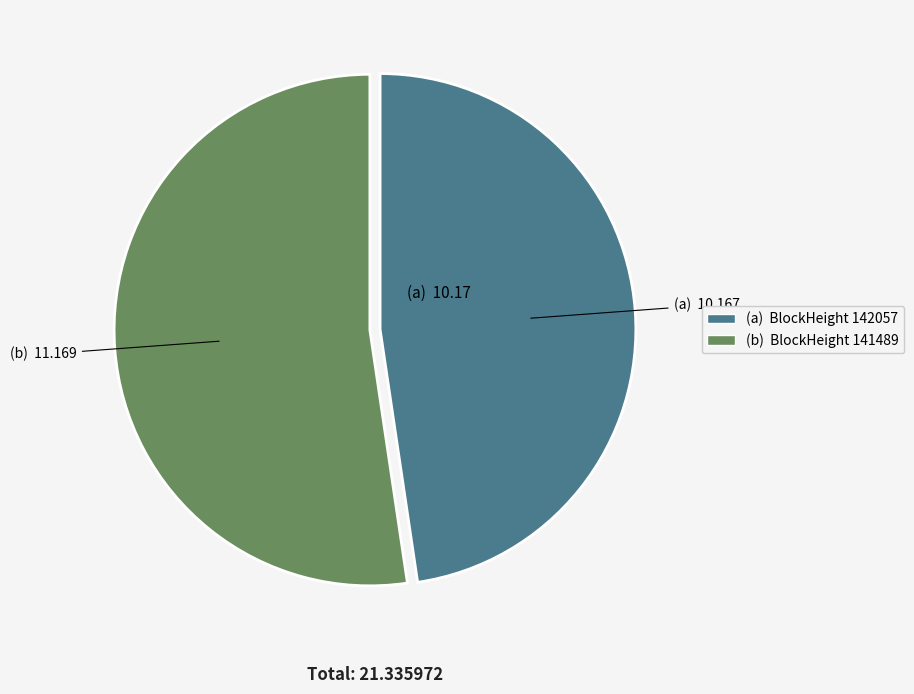

Count the number of slices in the pie.

2